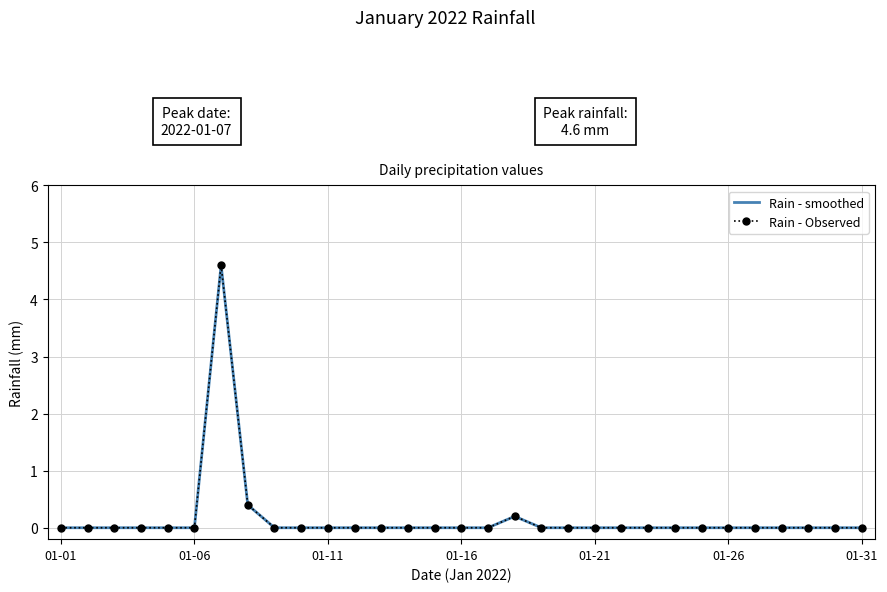

At how many categories does at least one series exceed 0?

3